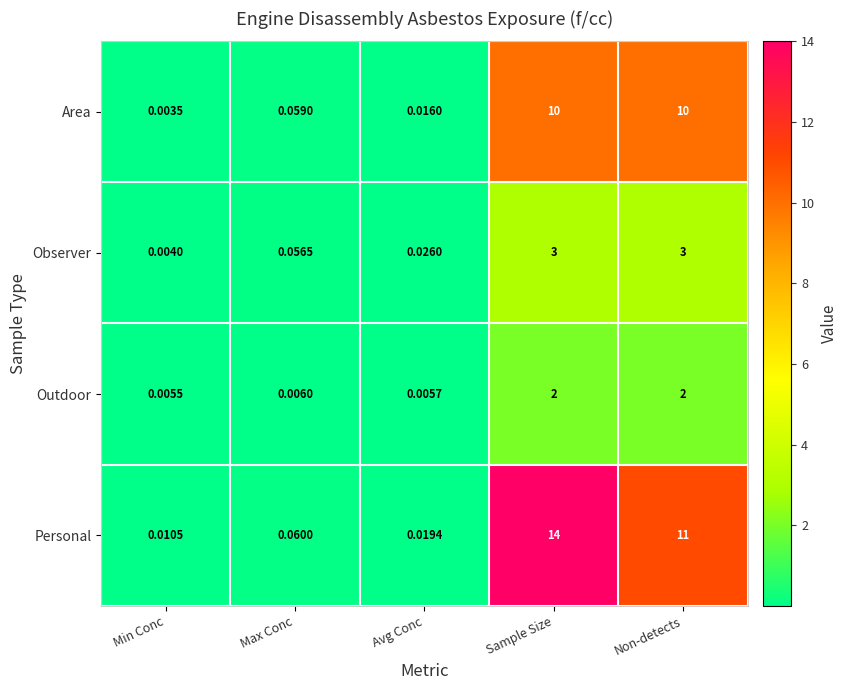

Rank the series at Max Conc from lowest to highest value.

Outdoor, Observer, Area, Personal